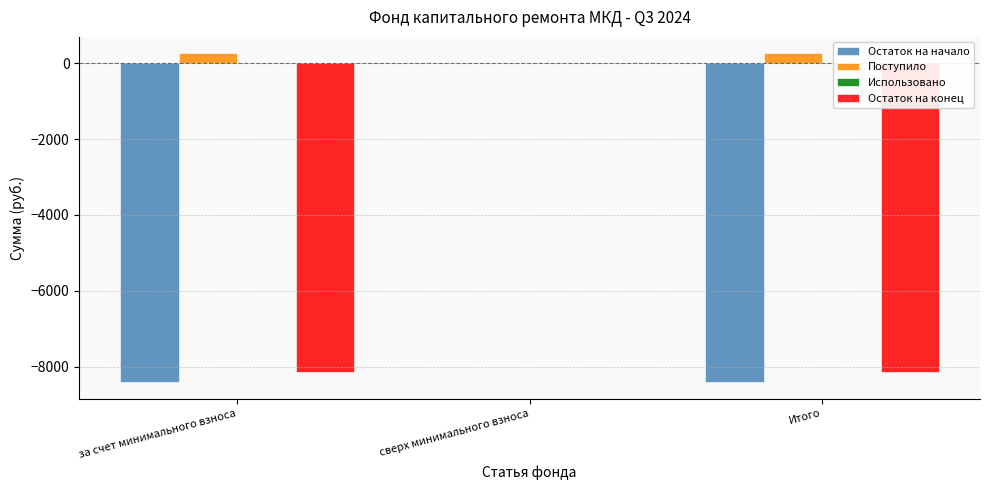

Reading right to left, transcribe all the data shown in this chart.

Остаток на начало: Итого=-8407.3	сверх минимального взноса=0.0	за счет минимального взноса=-8407.3
Поступило: Итого=258.5	сверх минимального взноса=0.0	за счет минимального взноса=258.5
Остаток на конец: Итого=-8148.8	сверх минимального взноса=0.0	за счет минимального взноса=-8148.8